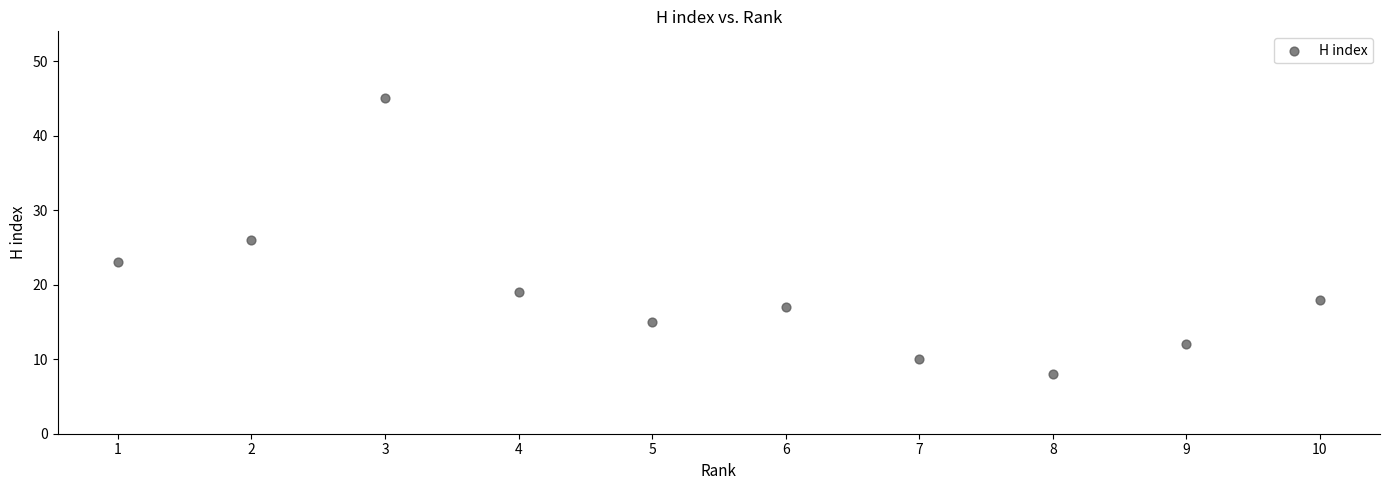

What is the range of Y values (max minus min)?

37